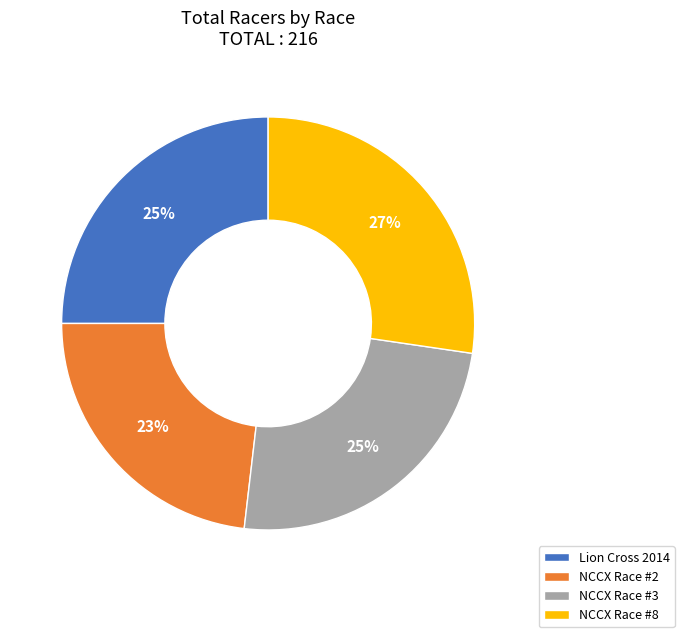

Count the number of slices in the pie.

4